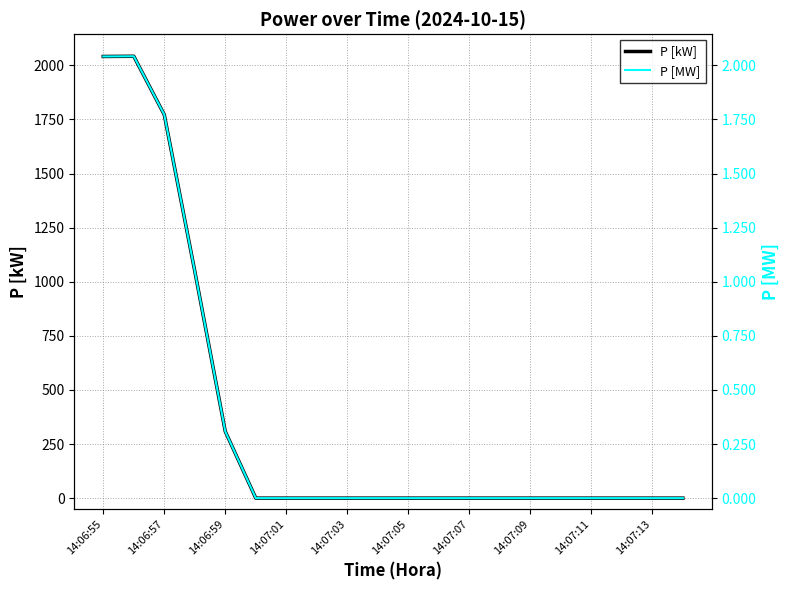

True or false: P [kW] has a value of 308 at 14:06:59.

True